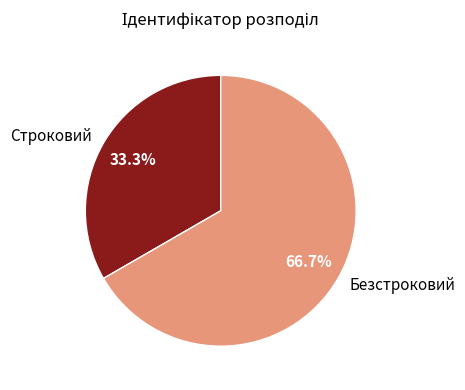

Count the number of slices in the pie.

2